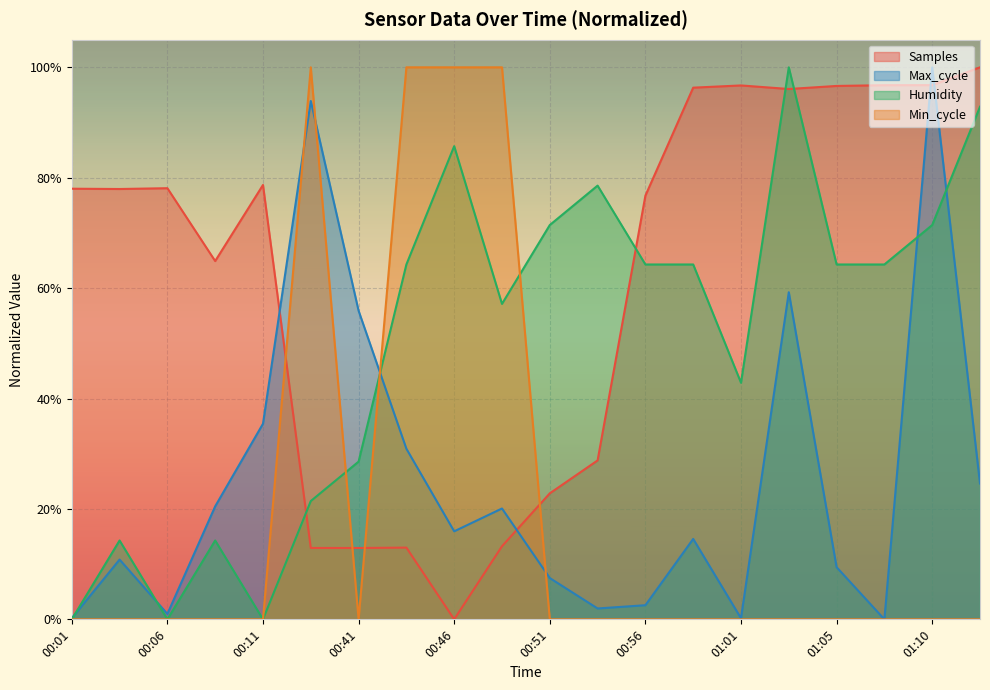

List the labels in order of Samples value, smallest first.

00:46, 00:41, 00:39, 00:44, 00:48, 00:51, 00:53, 00:09, 00:56, 00:04, 00:01, 00:06, 00:11, 01:03, 00:58, 01:05, 01:01, 01:08, 01:10, 01:13